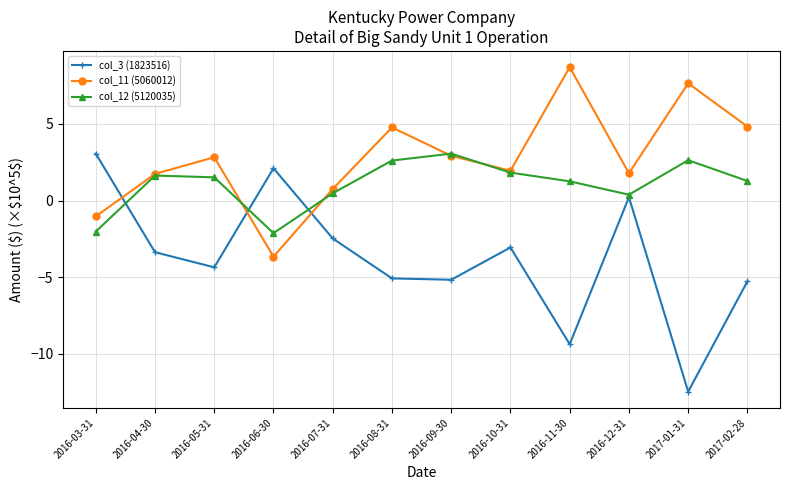

At which label is col_3 (1823516) closest to -4?

2016-05-31